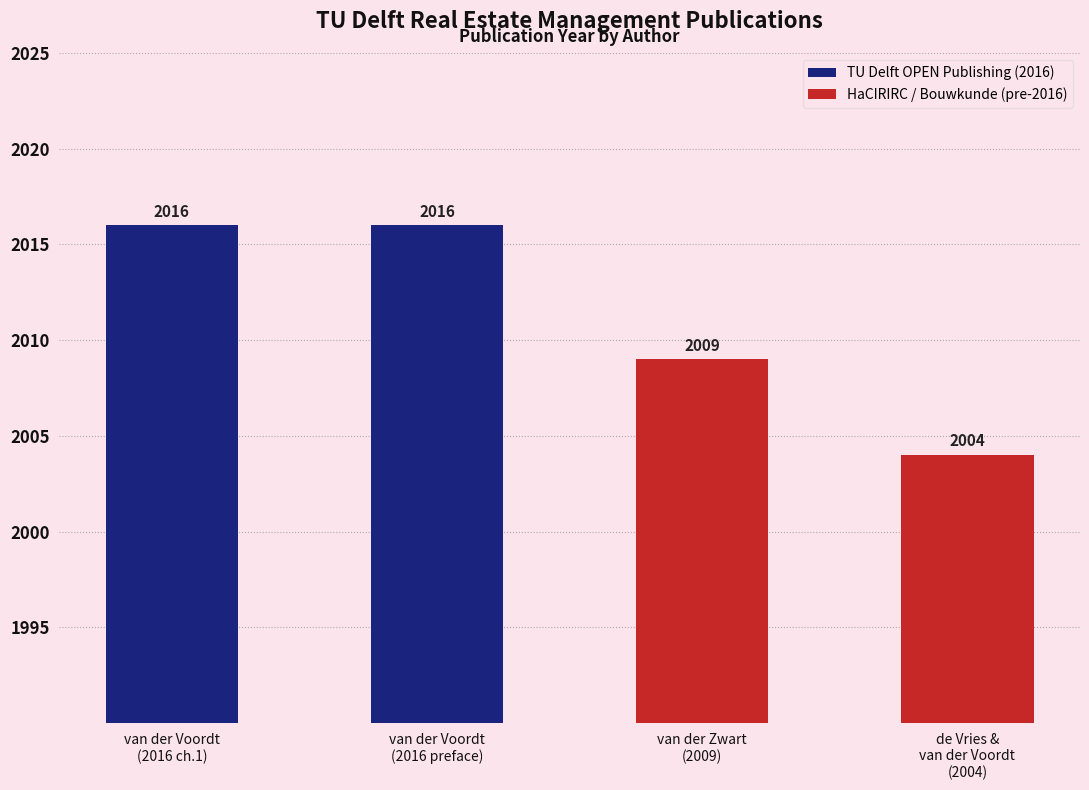

How many values are between 2009 and 2016?

3